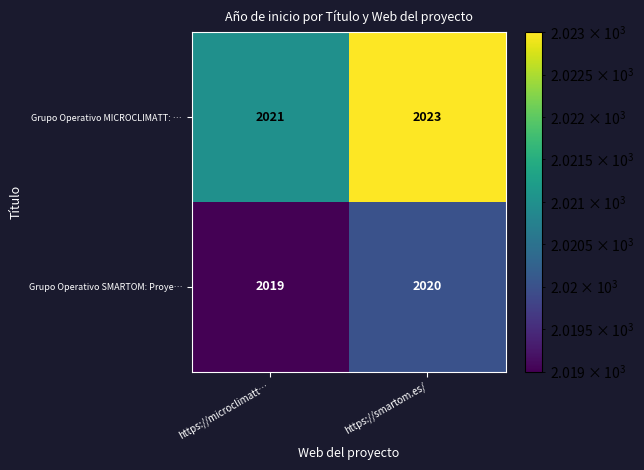

Reading left to right, transcribe all the data shown in this chart.

Grupo Operativo MICROCLIMATT: …: https://microclimatt…=2021	https://smartom.es/=2023
Grupo Operativo SMARTOM: Proye…: https://microclimatt…=2019	https://smartom.es/=2020